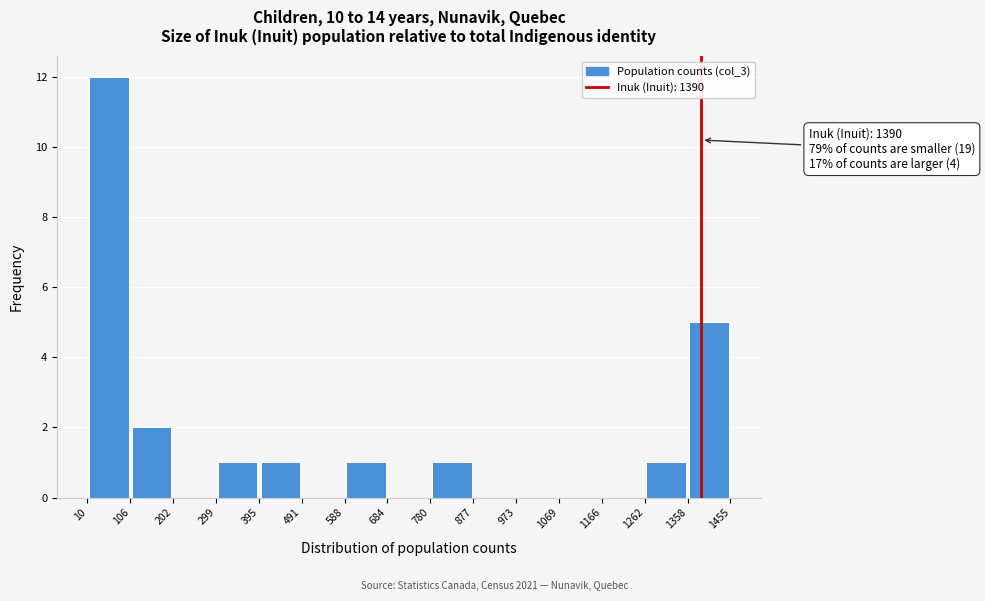

Which range on the x-axis has the tallest bar?

10 to 106